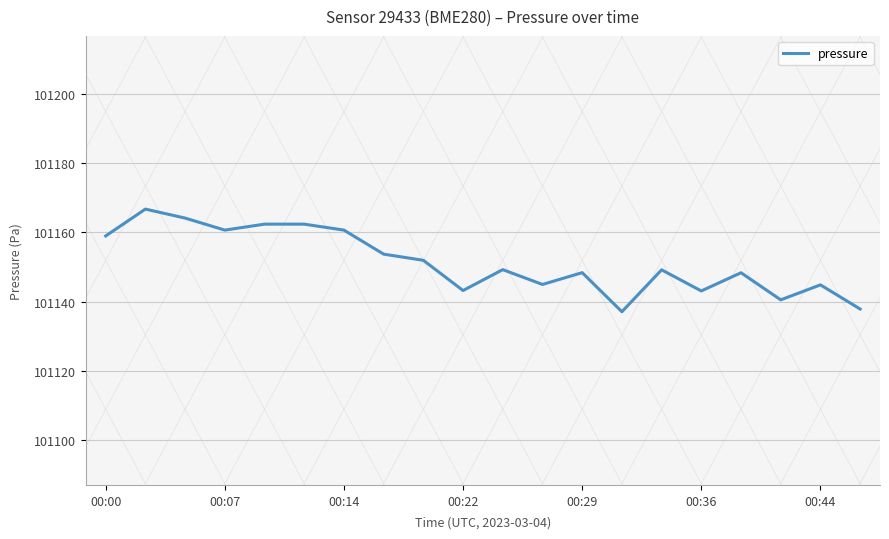

What is the smallest value displayed?

101137.1